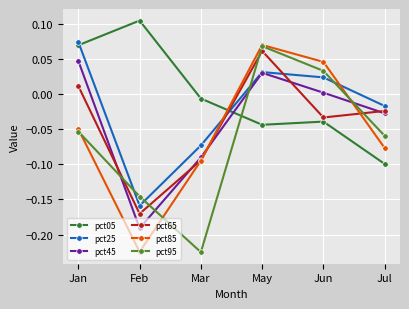

How many interior local peaks does the pct65 series have?

1